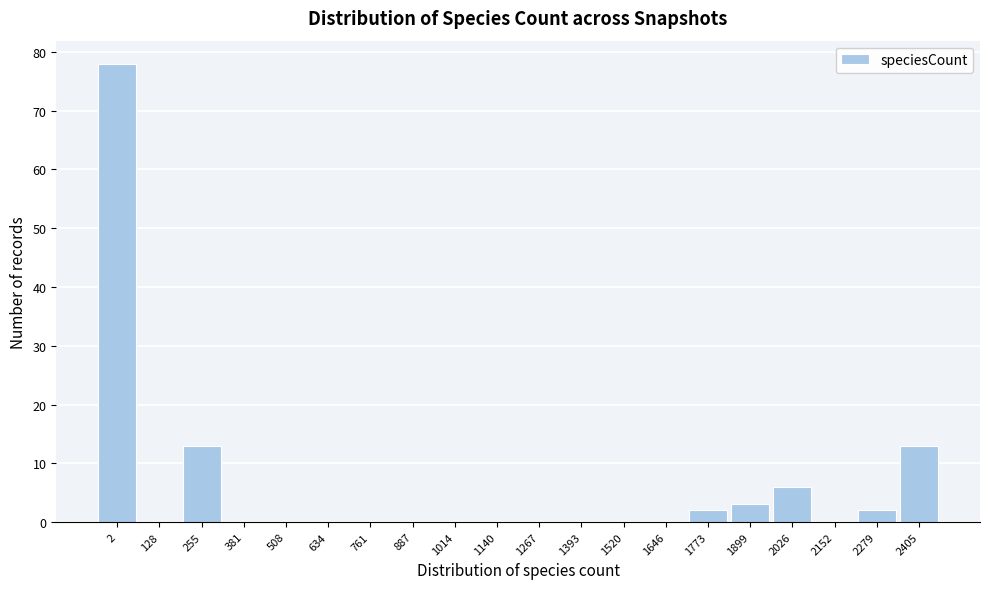

Reading left to right, list all the values displayed in this chart.

2=78	128=0	255=13	381=0	508=0	634=0	761=0	887=0	1014=0	1140=0	1267=0	1393=0	1520=0	1646=0	1773=2	1899=3	2026=6	2152=0	2279=2	2405=13